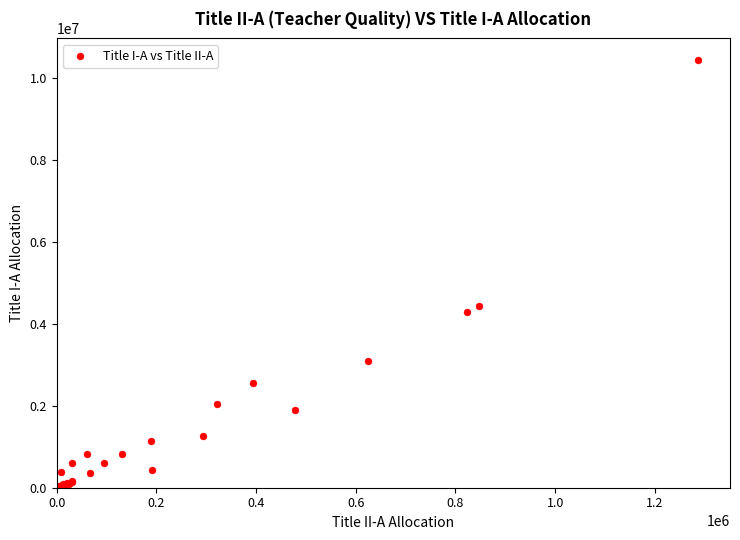

What Y value in the scatter plot is closest to 5221719?

4429632.8